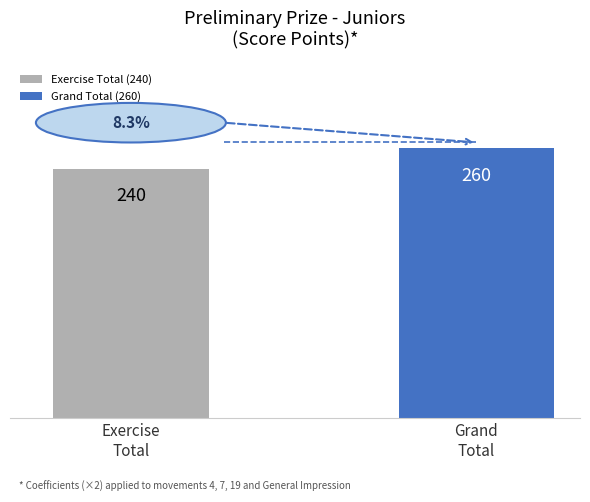

Rank the categories by value from highest to lowest.

Grand
Total, Exercise
Total